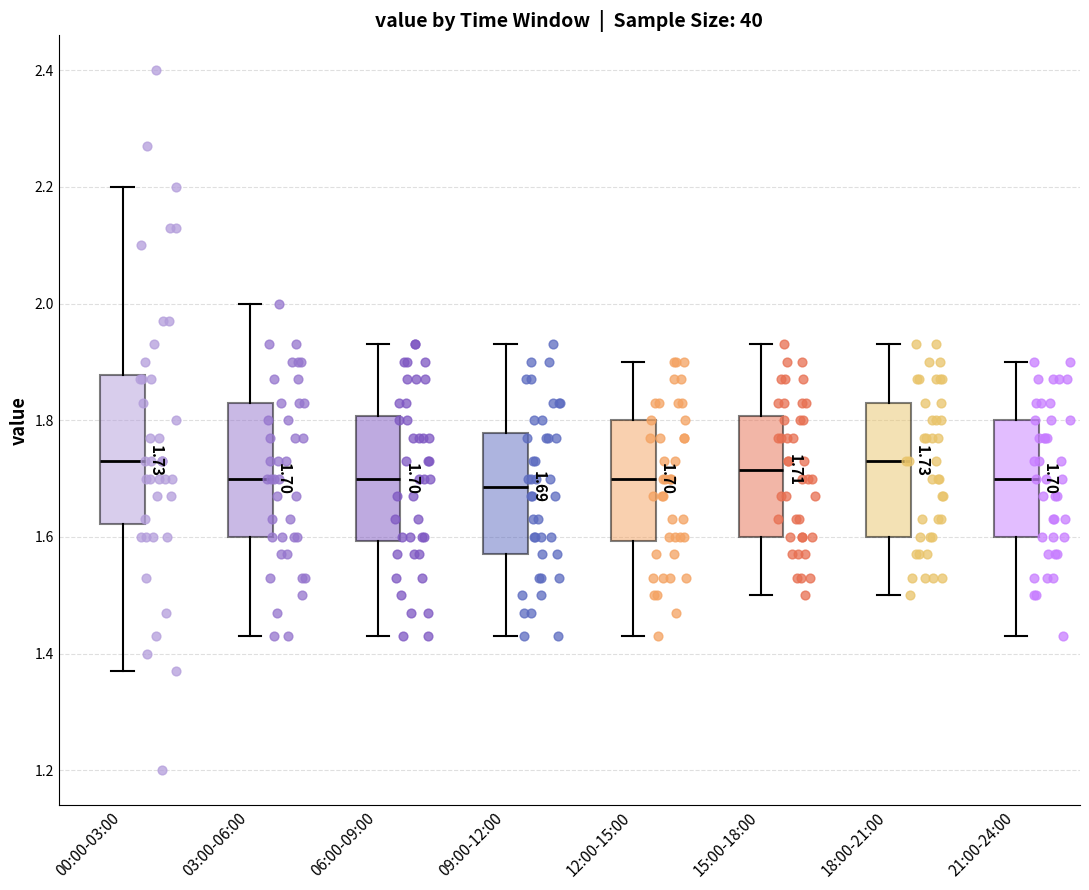

Which box is the tallest, from its lower edge to its upper edge?

00:00-03:00